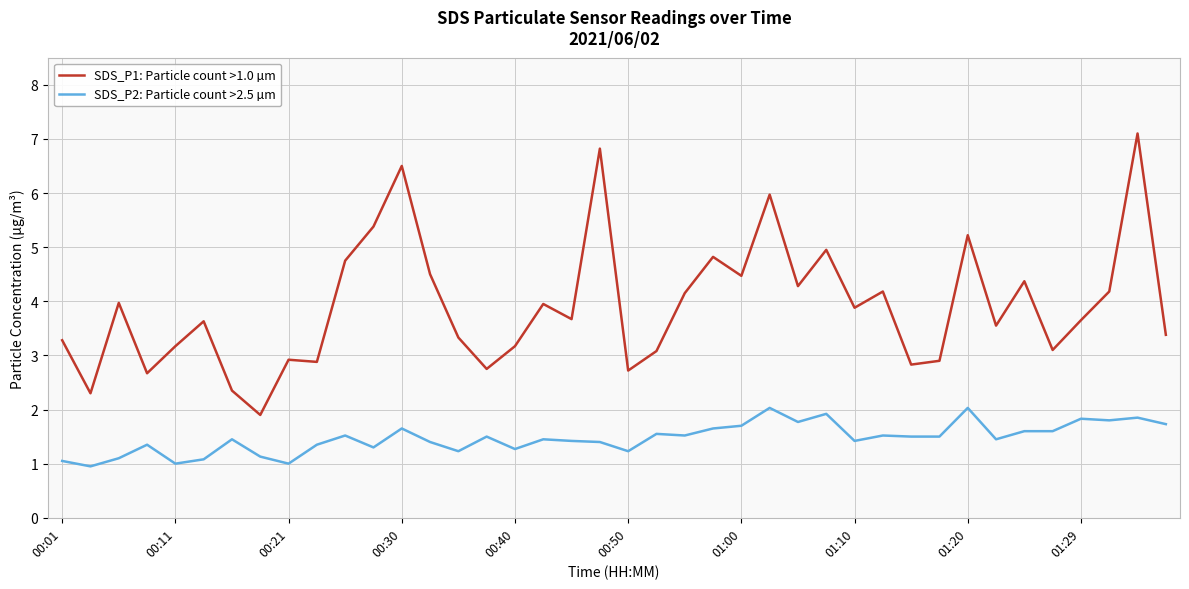

Which series has the widest spread of values?

SDS_P1: Particle count >1.0 µm